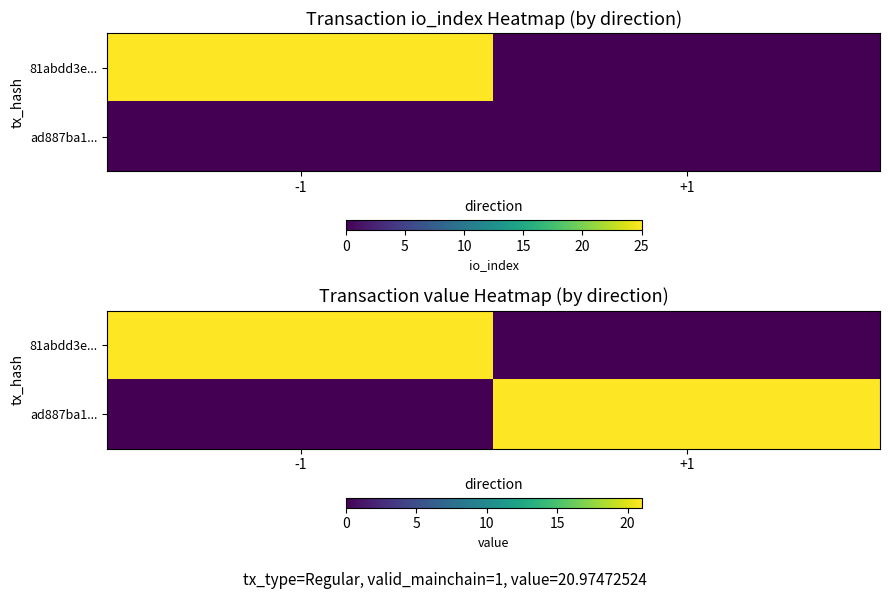

Count the number of categories in the chart.

2